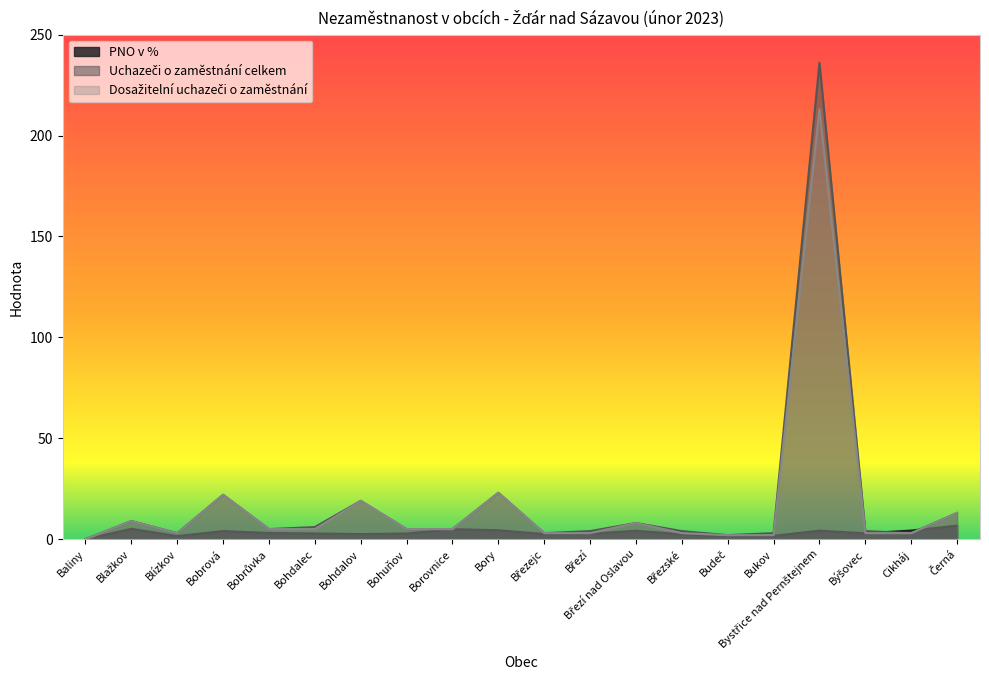

What is the sum of all Dosažitelní uchazeči o zaměstnání values?

349.0